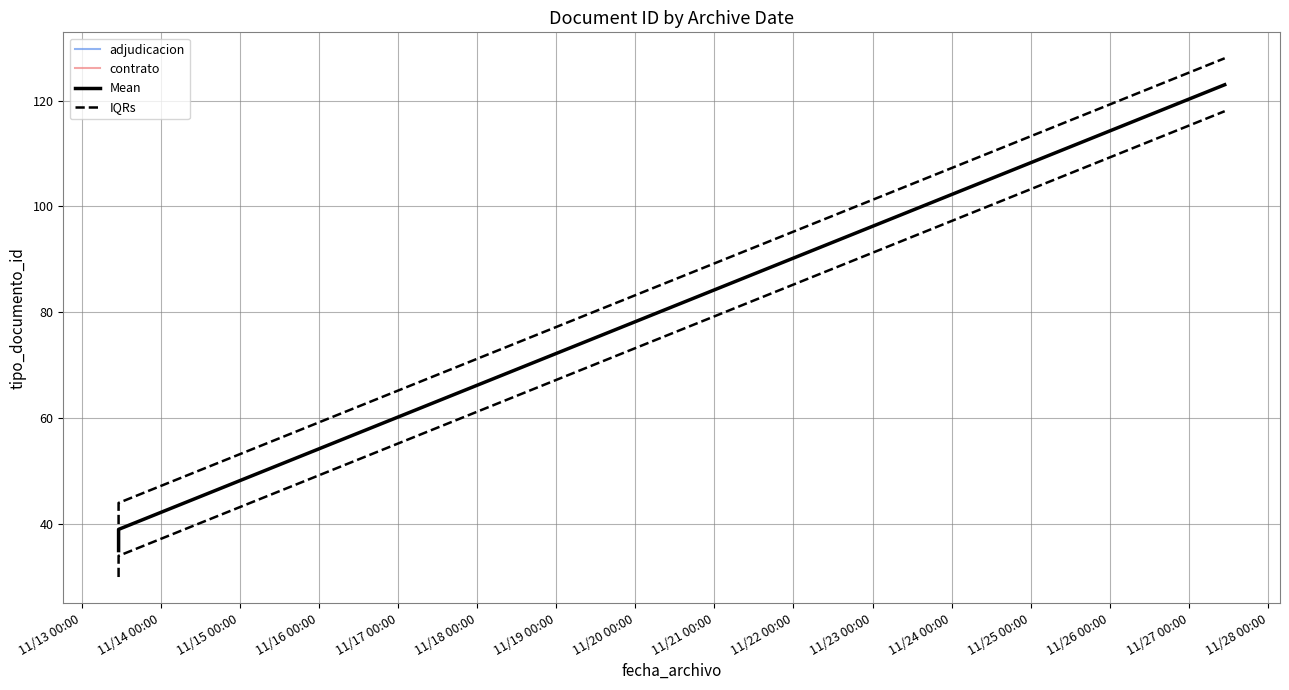

What is the greatest value displayed?

123